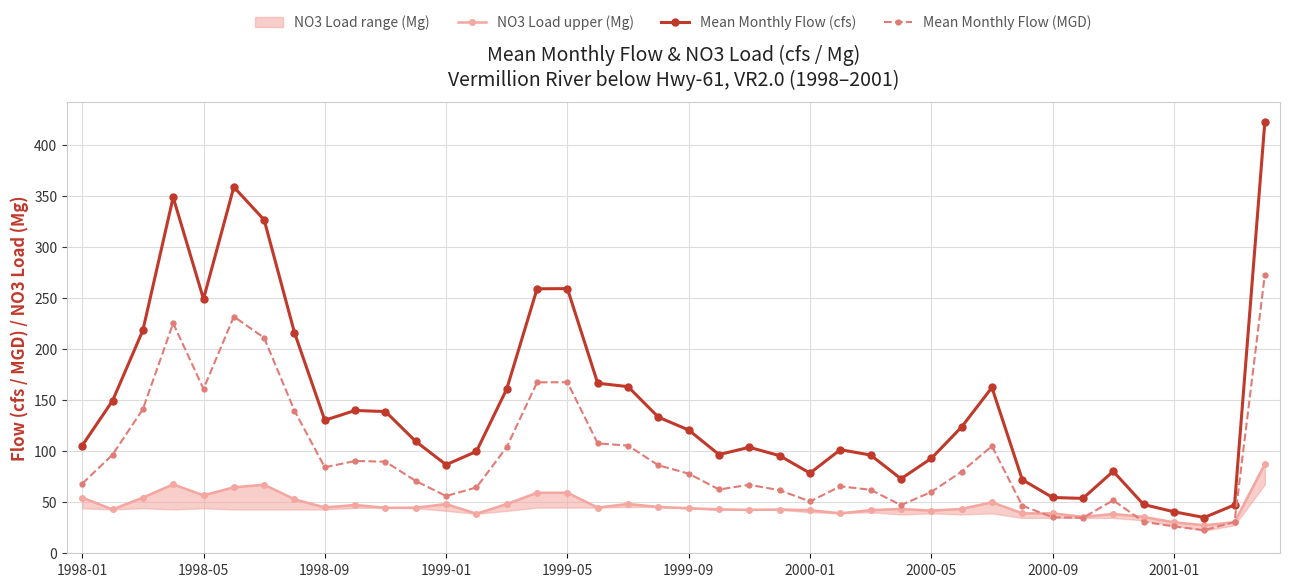

At which label does NO3 Load upper (Mg) first exceed 44?

1998-01